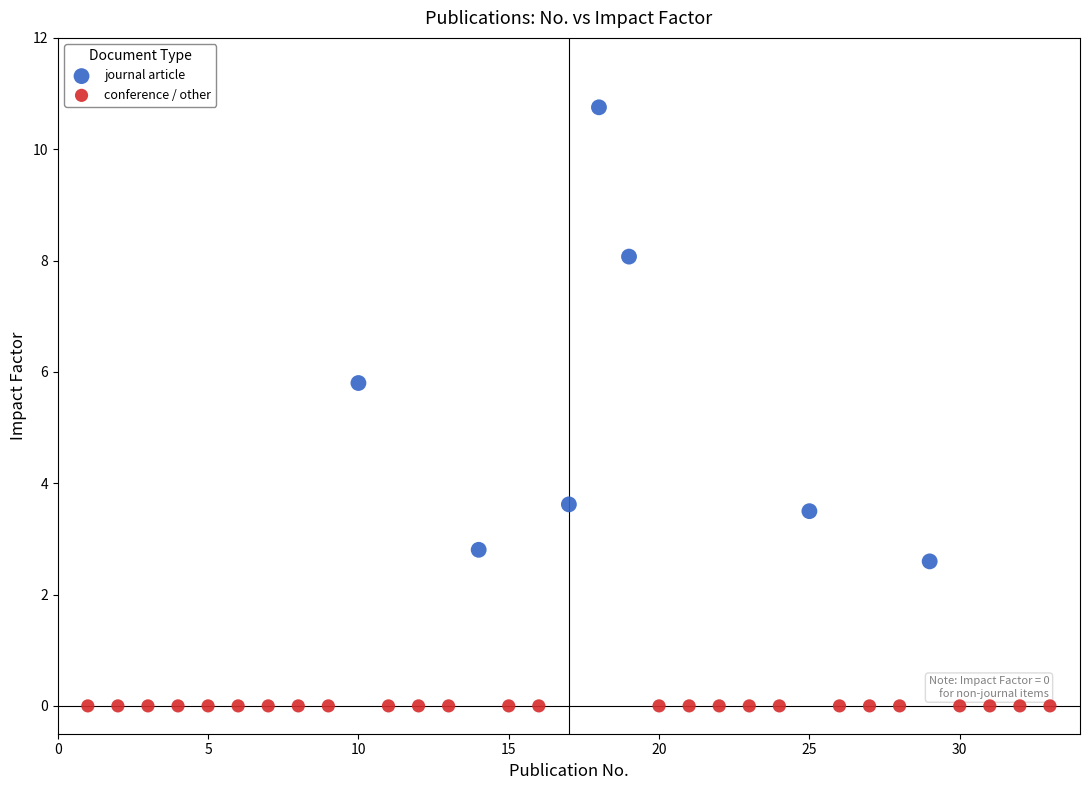

Which series reaches the minimum Y coordinate?

conference / other